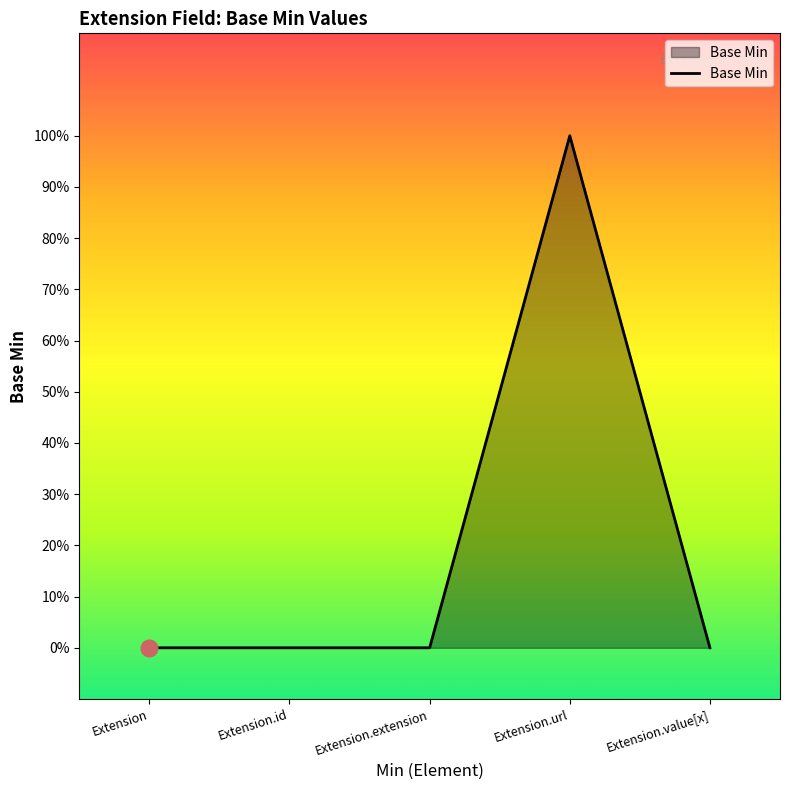

Does the chart display data point markers on the line(s)?

No